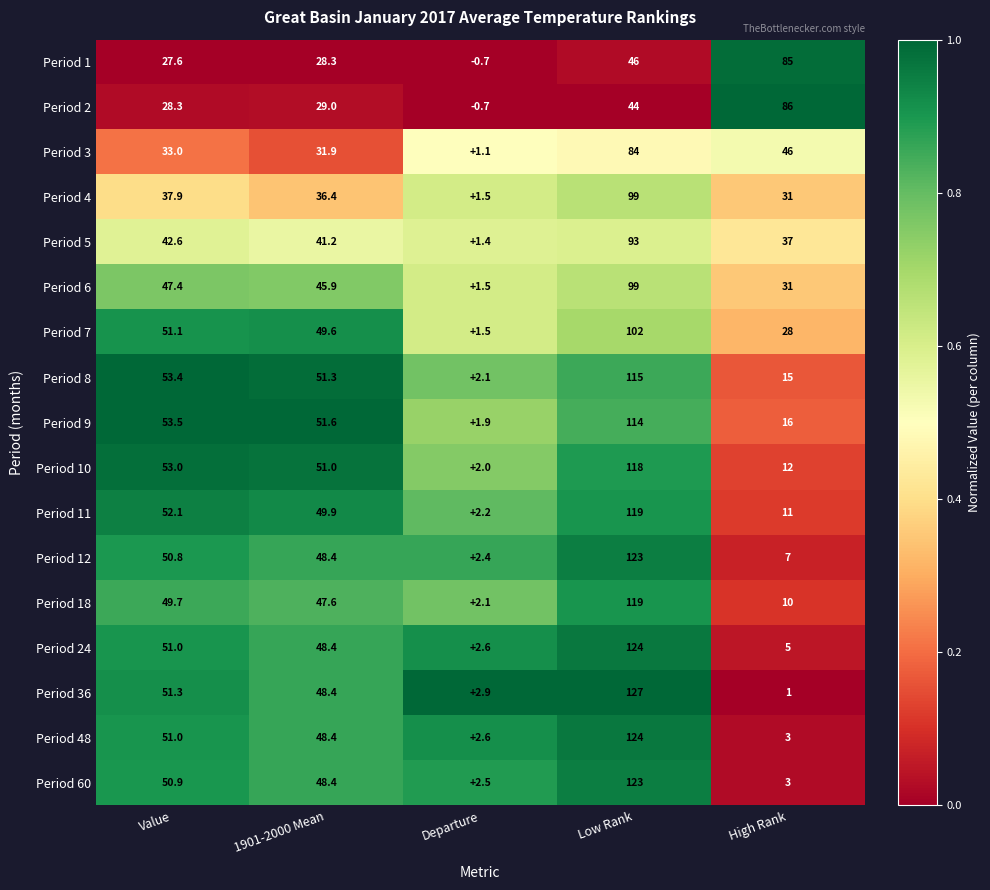

Which category has the highest value across all series?

Low Rank